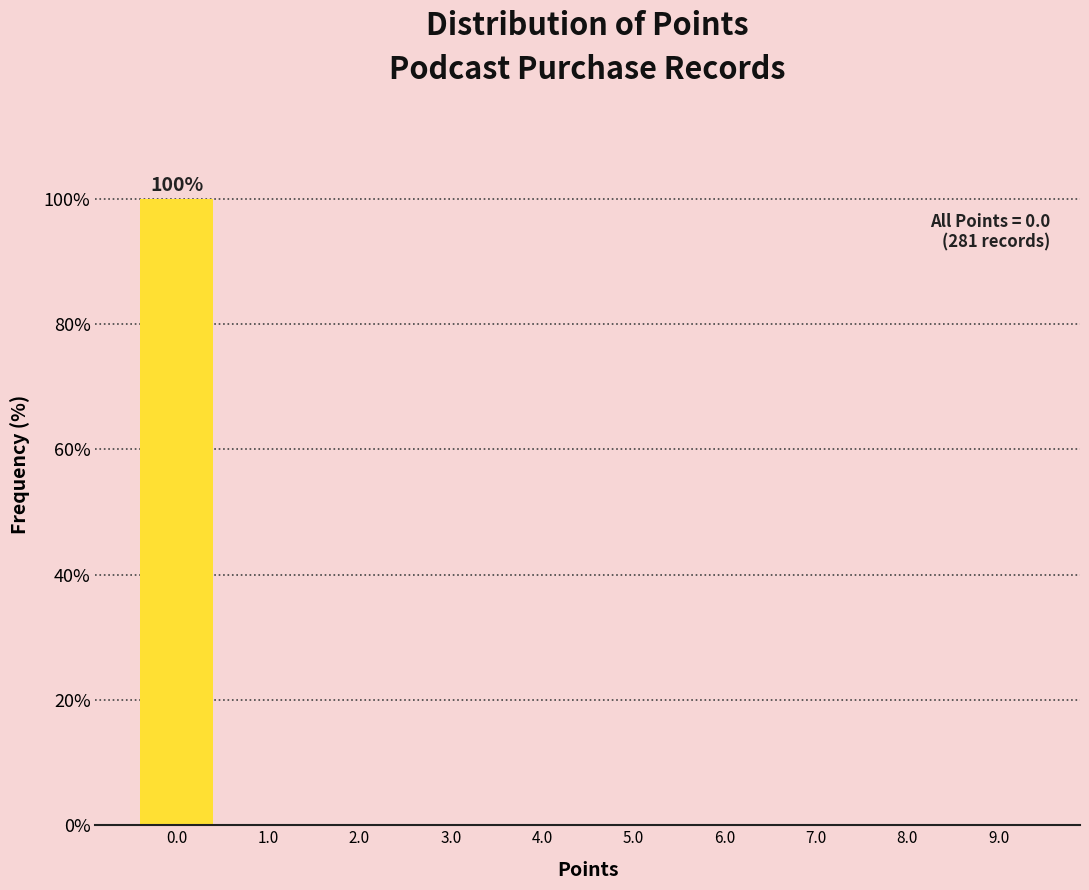

Which range on the x-axis has the tallest bar?

-0.5 to 0.5